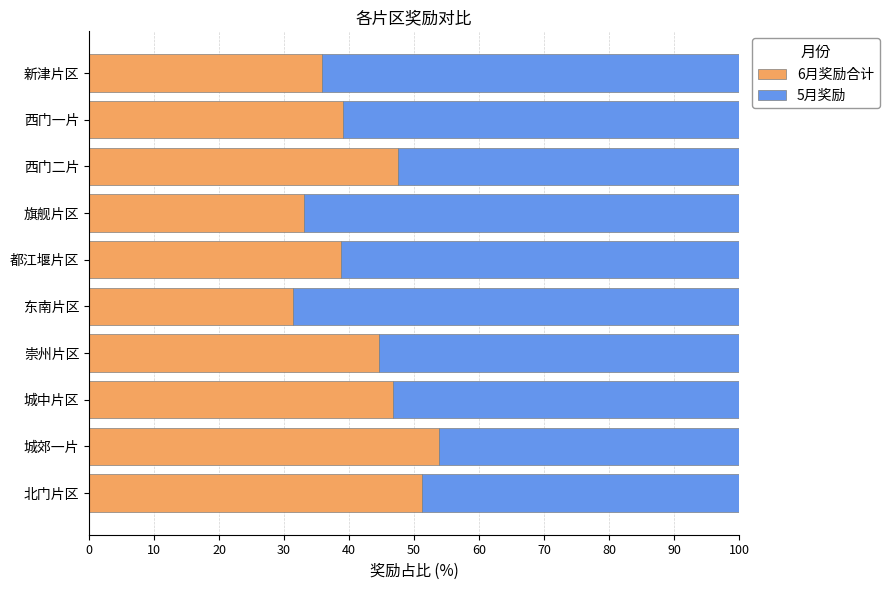

True or false: 6月奖励合计 has a value of 26.1 at 都江堰片区.

False